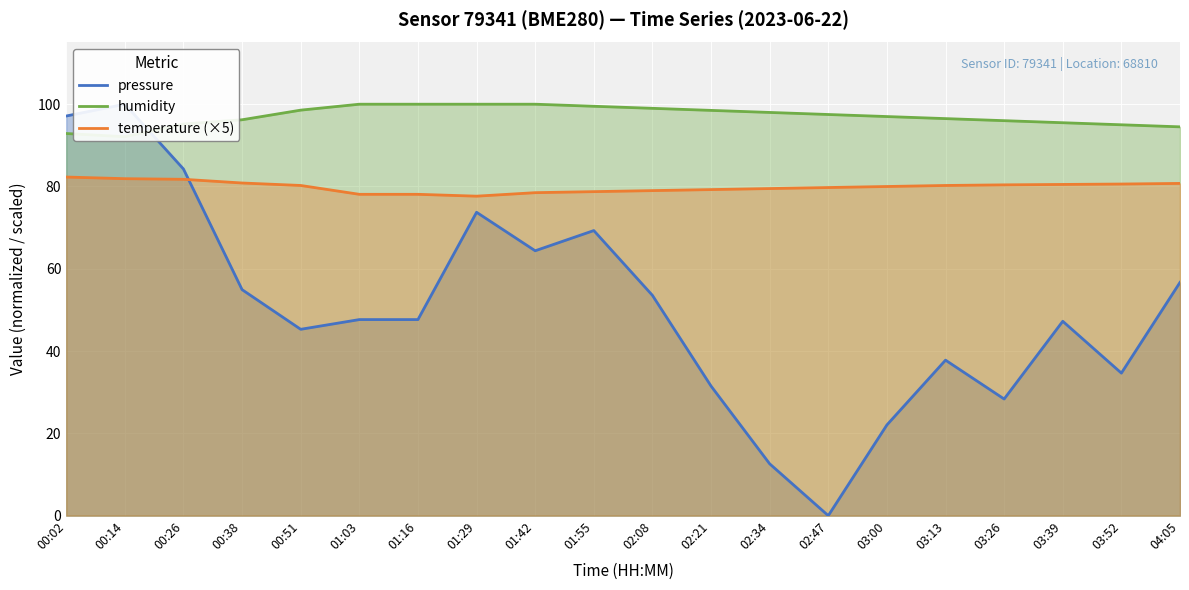

Does the chart display data point markers on the line(s)?

No